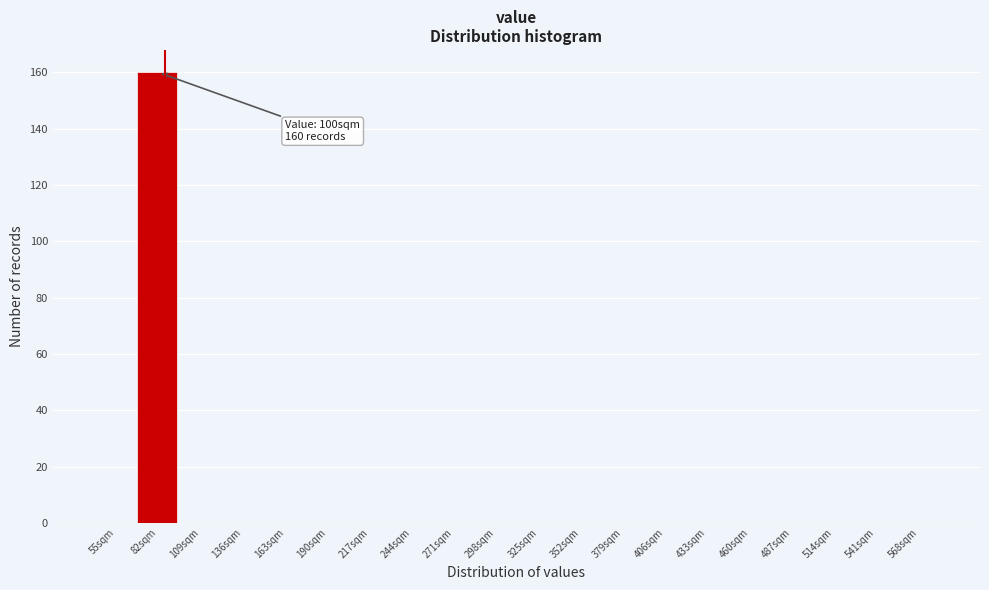

Reading left to right, list all the values displayed in this chart.

55sqm=0	82sqm=160	109sqm=0	136sqm=0	163sqm=0	190sqm=0	217sqm=0	244sqm=0	271sqm=0	298sqm=0	325sqm=0	352sqm=0	379sqm=0	406sqm=0	433sqm=0	460sqm=0	487sqm=0	514sqm=0	541sqm=0	568sqm=0